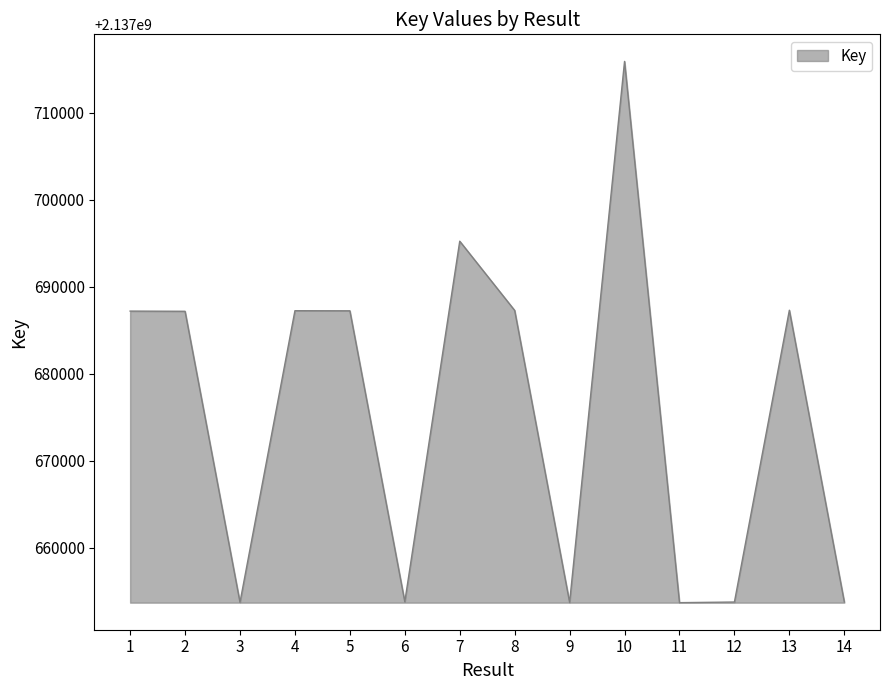

At which category does the data reach its first local valley?

3